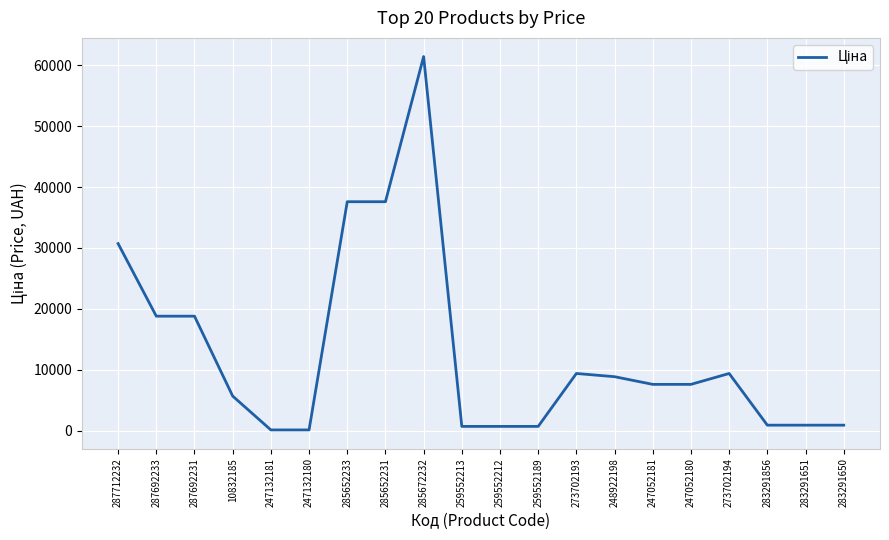

Is it true that the value at 247052180 is 7596.5?

True